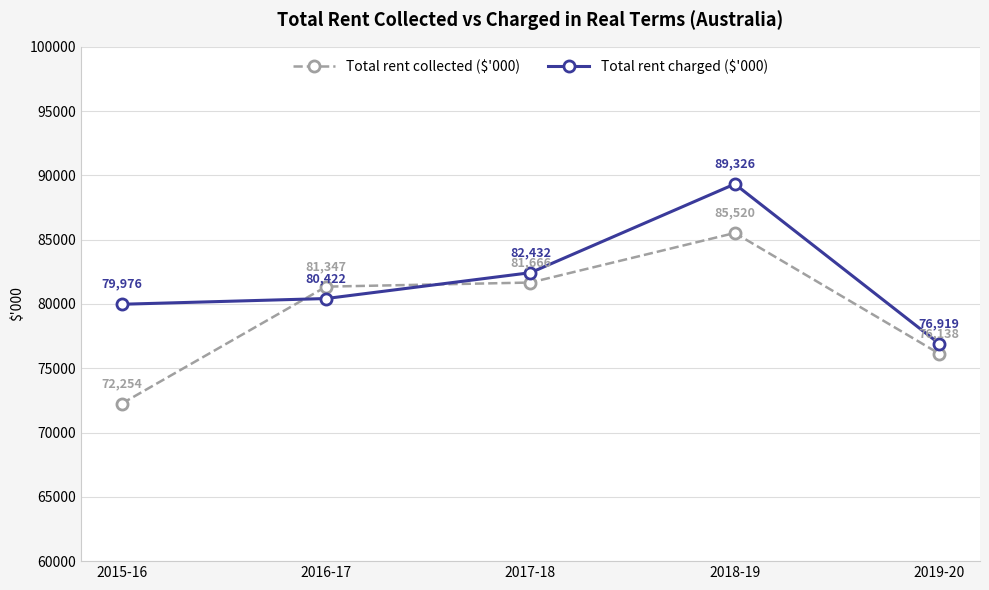

Is the value of Total rent charged ($'000) at 2018-19 greater than the value of Total rent collected ($'000) at 2018-19?

Yes